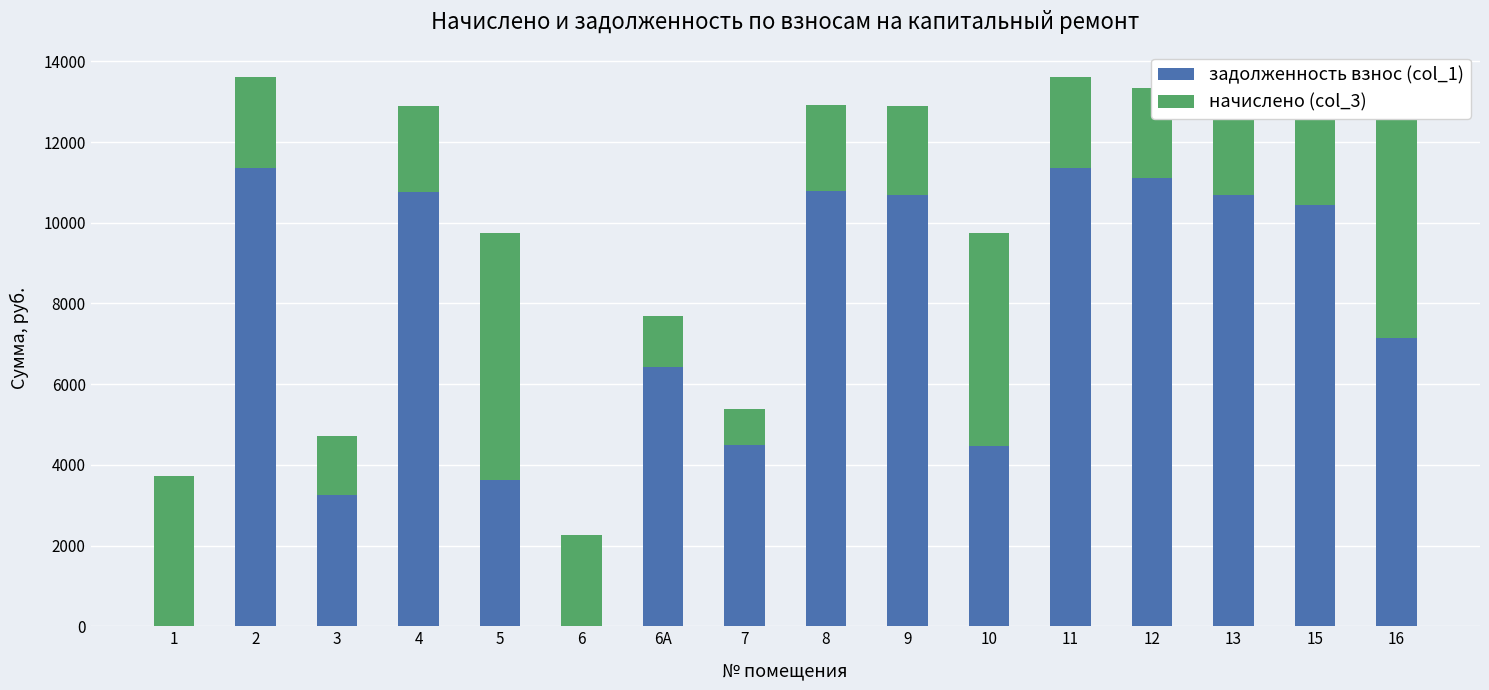

True or false: задолженность взнос (col_1) has a value of 11350.6 at 11.

True